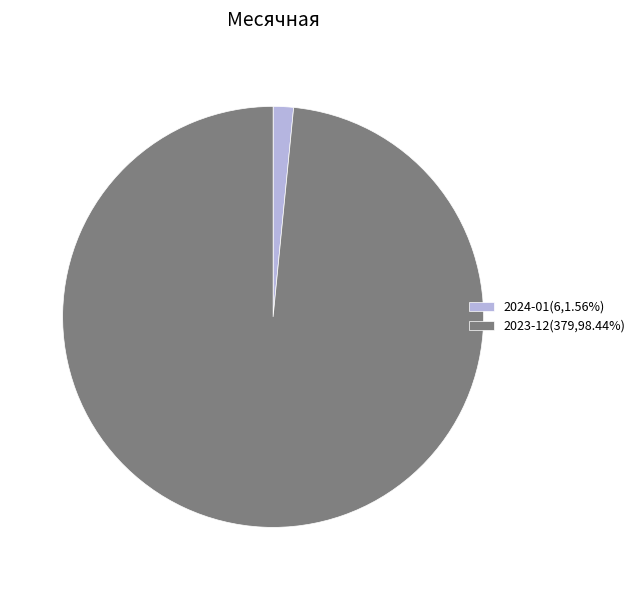

Do 2024-01(6,1.56%) and 2023-12(379,98.44%) together represent more than half of the pie?

Yes